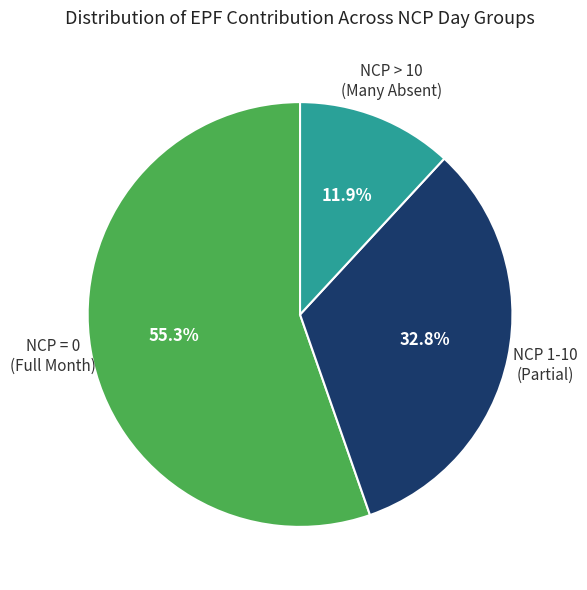

Is there any slice that represents more than half of the pie?

Yes